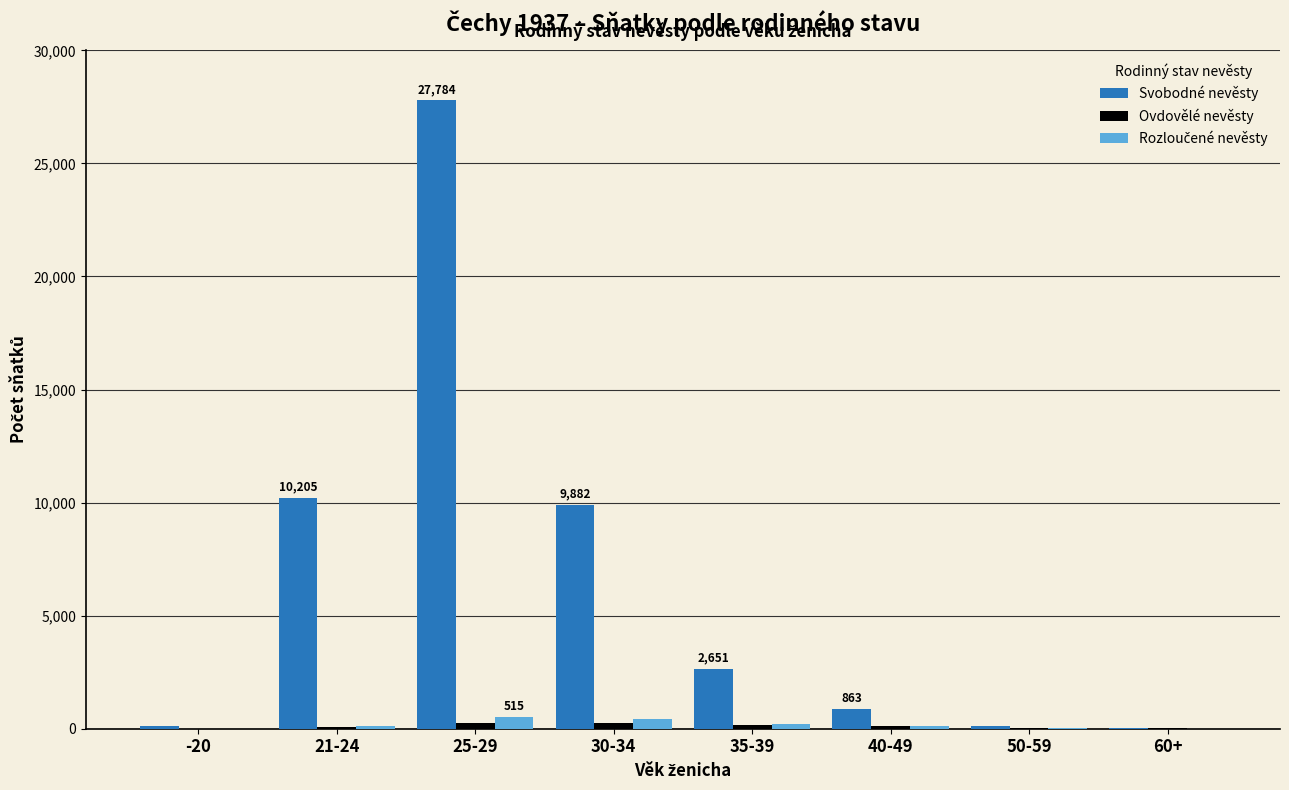

Between 30-34 and 60+, which series saw the biggest shift?

Svobodné nevěsty